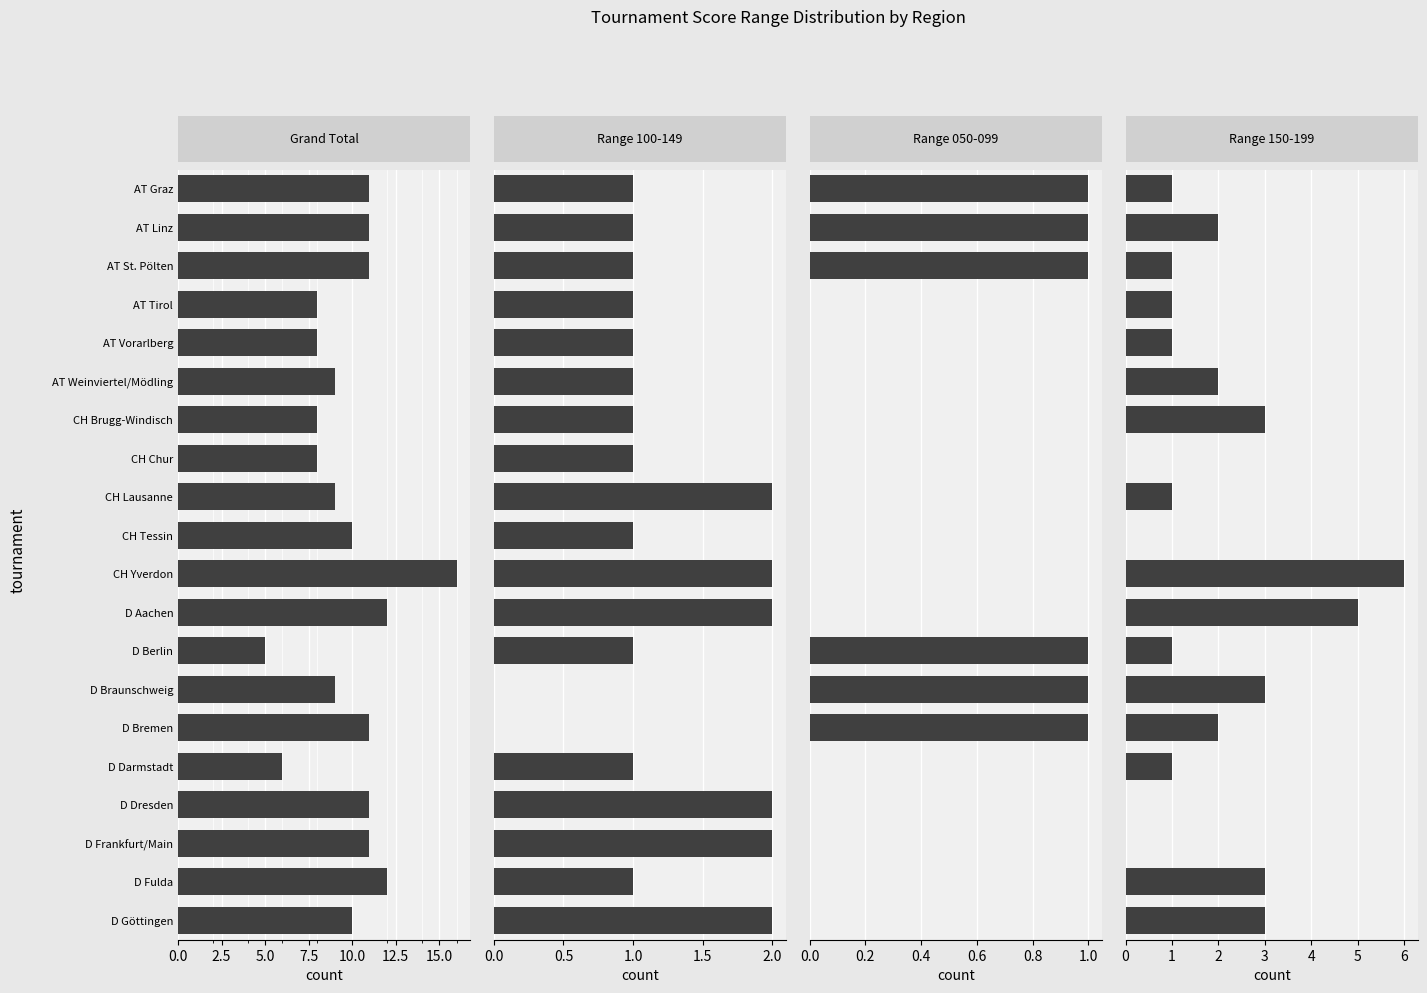

Count the Range 100-149 values in the range 1 to 2.

18